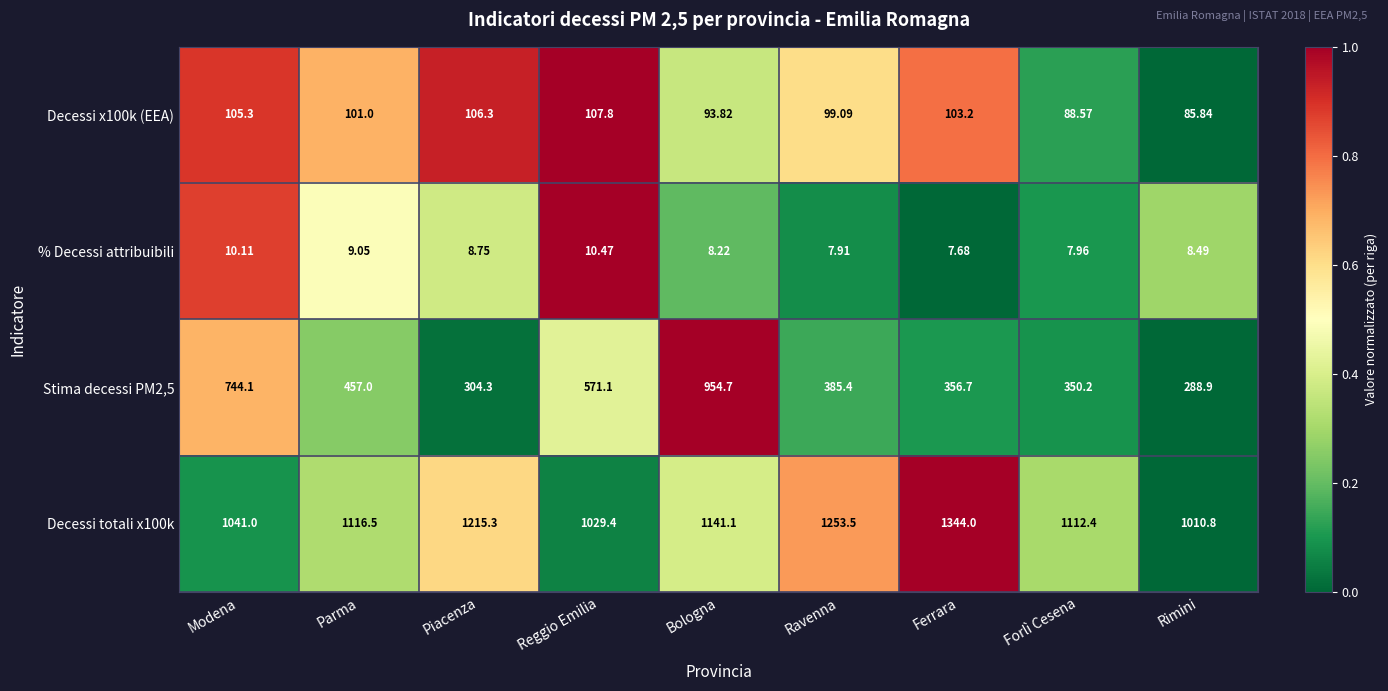

Count the number of categories in the chart.

9